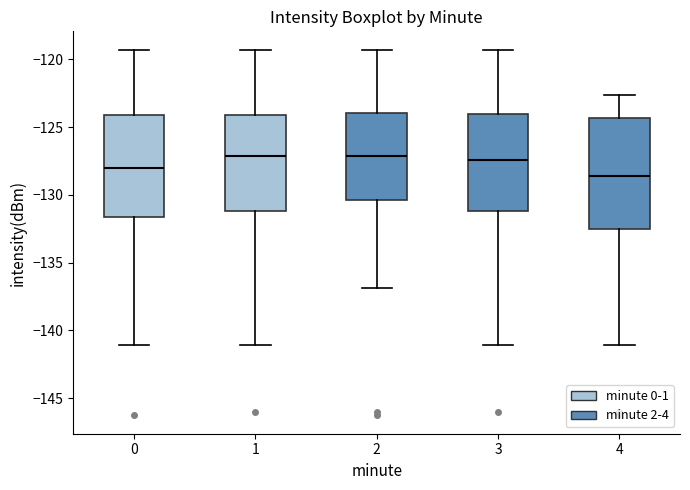

Reading left to right, read every box against the y-axis: the position of its median line, the range the box covers, and the ends of its whiskers. The values are not printed on the chart, so give them approximately, as read against the axis.

0: median -128.0, box -131.5 to -124.0, whiskers -141.0 to -119.5
1: median -127.0, box -131.0 to -124.0, whiskers -141.0 to -119.5
2: median -127.0, box -130.5 to -124.0, whiskers -137.0 to -119.5
3: median -127.5, box -131.0 to -124.0, whiskers -141.0 to -119.5
4: median -128.5, box -132.5 to -124.5, whiskers -141.0 to -122.5